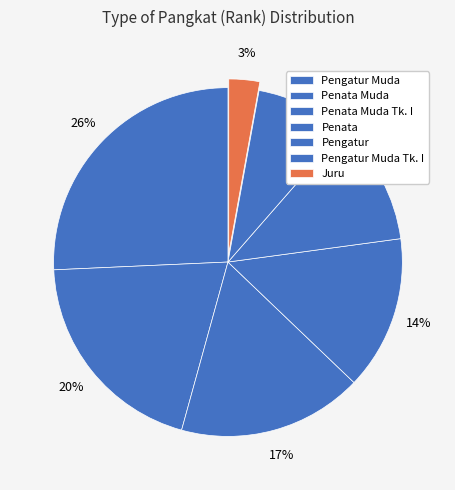

To the nearest percent, what is the difference between the Penata Muda Tk. I and Juru slice percentages?

14%